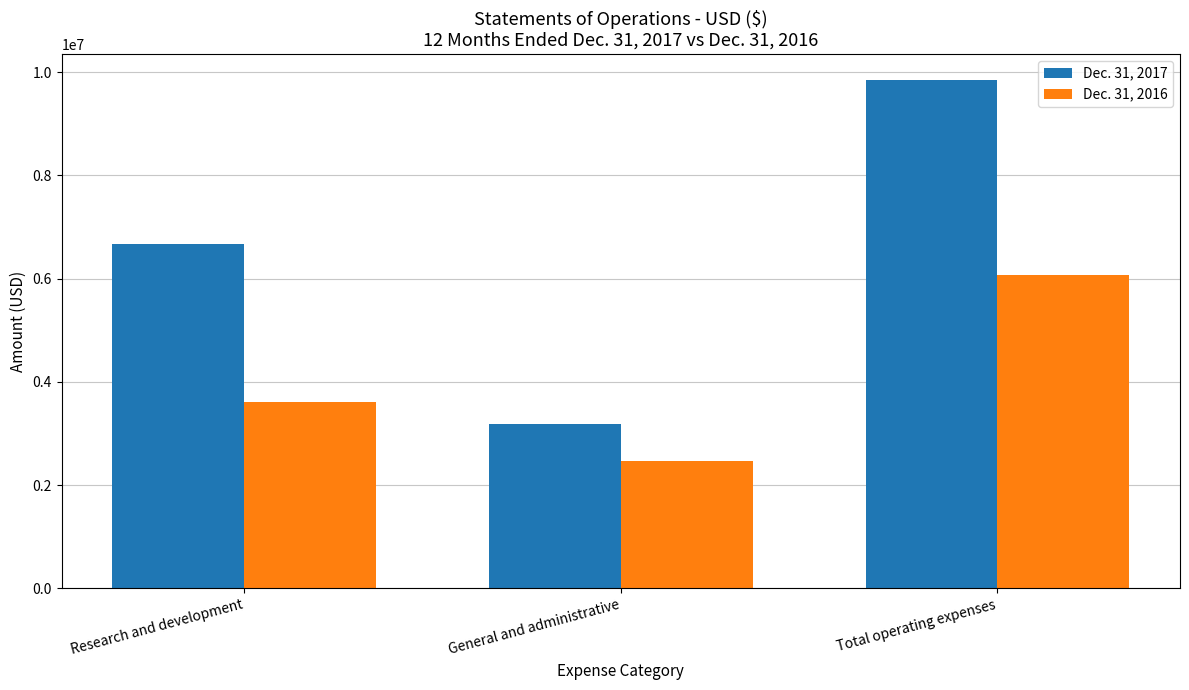

What is the difference between the maximum and minimum values in the Dec. 31, 2016 series?

3606515